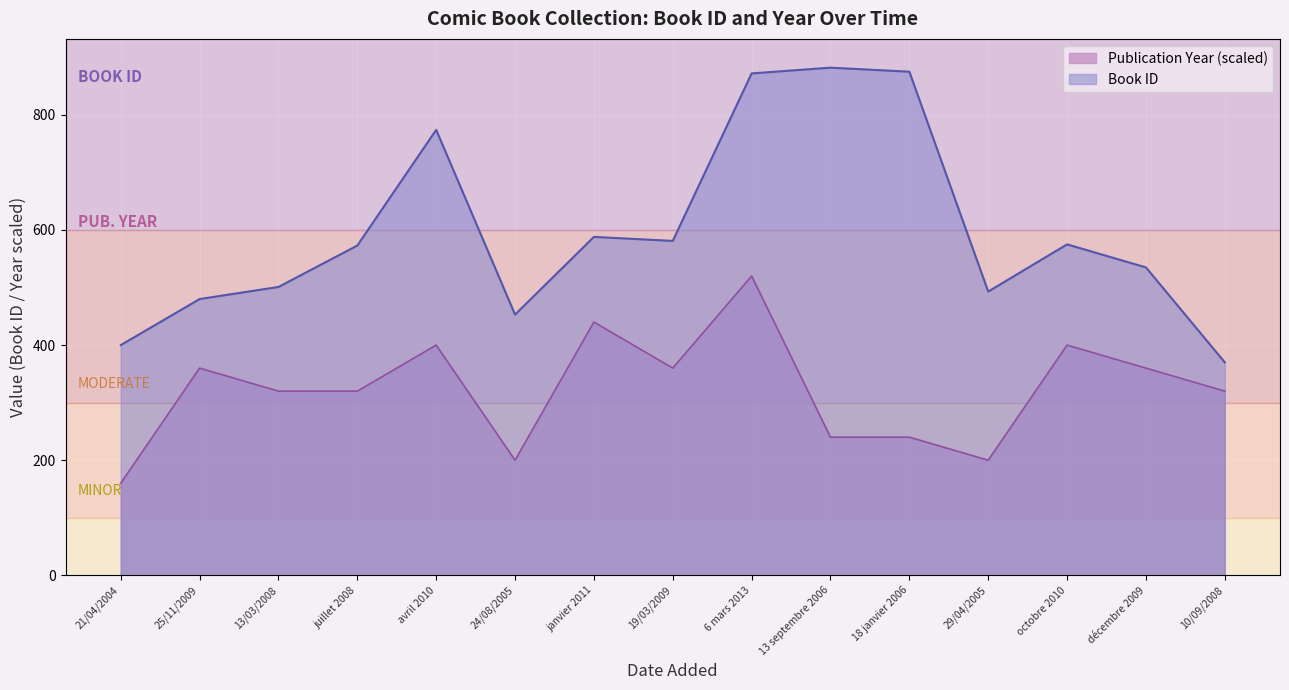

What is the label of the 8th point from the left?

19/03/2009